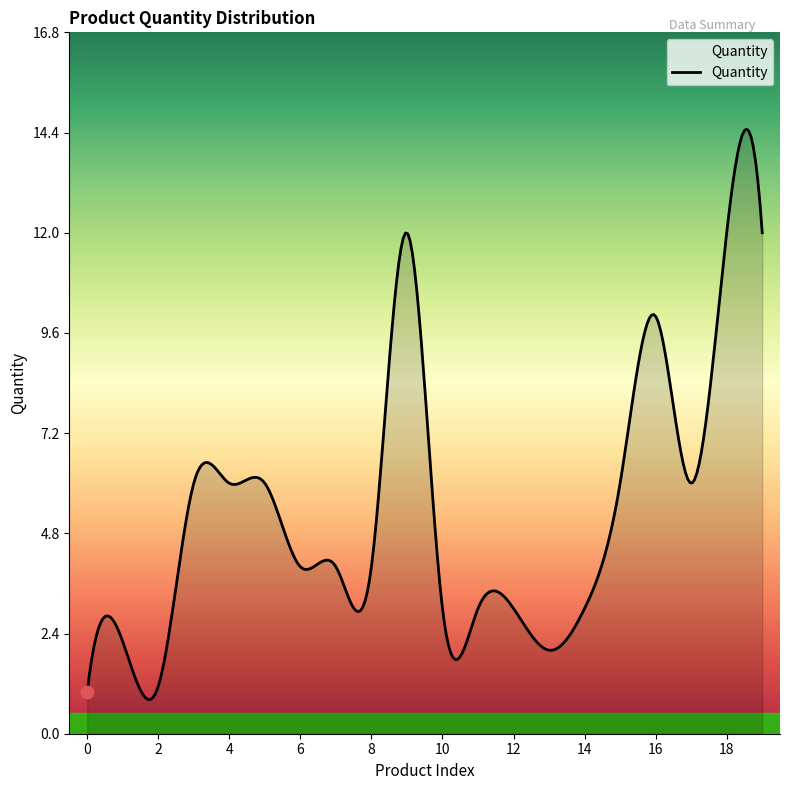

What is the greatest value displayed?

14.5